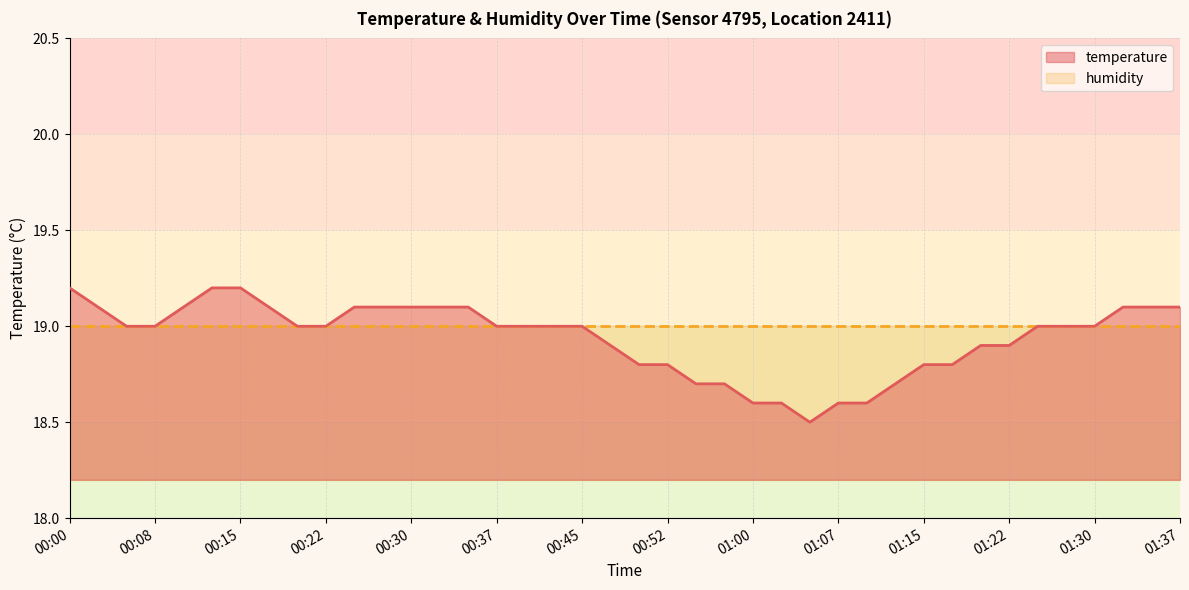

What is the label of the 36th point from the right?

00:10